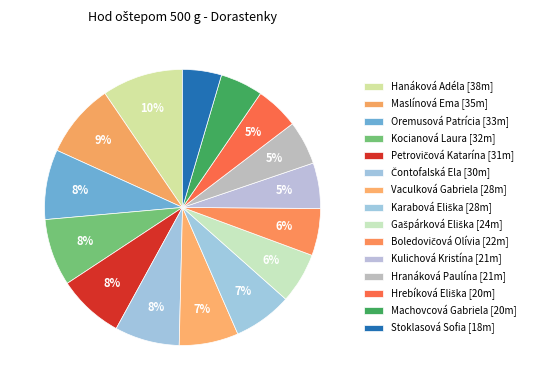

Is it true that Kocianová Laura is 8% of the pie?

True